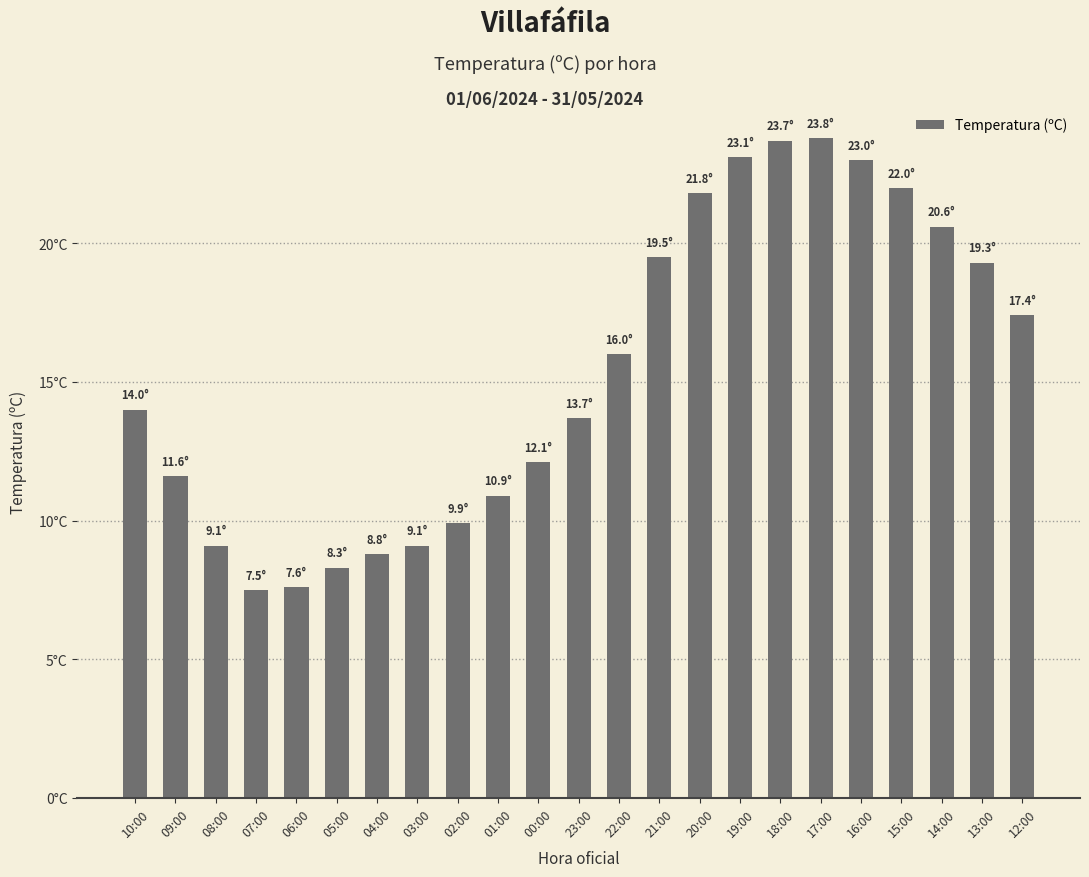

What is the value of the 21st bar from the left?

20.6